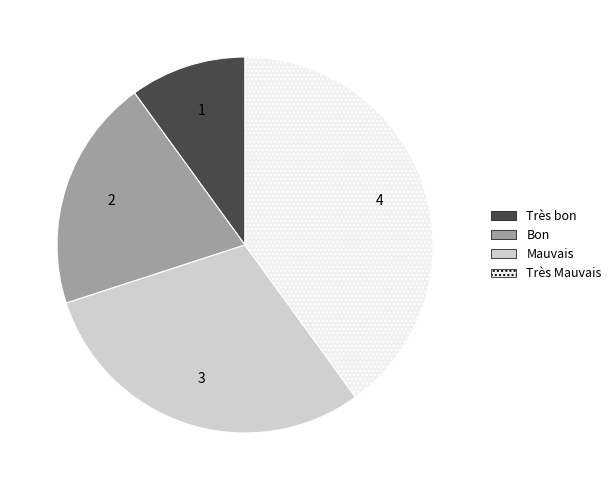

Is the sum of Très Mauvais and Mauvais greater than half?

Yes